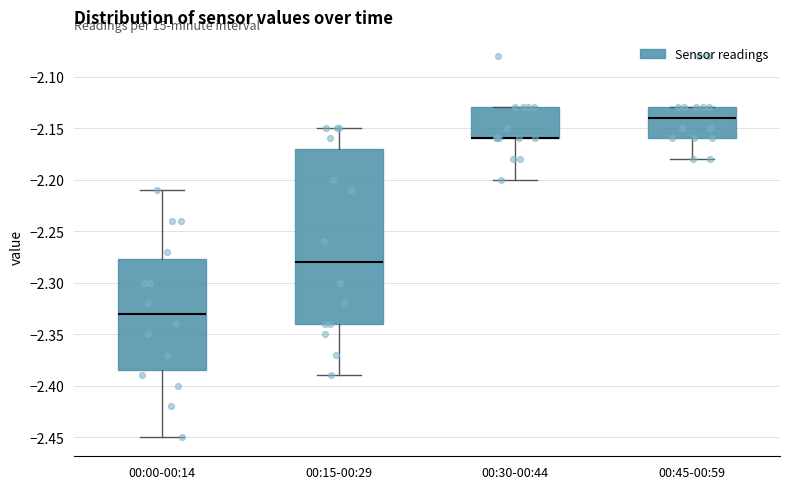

Reading left to right, transcribe this box plot: for each box, give where its median line is, the range the box spans, and where its two whiskers end, as read against the y-axis. The values are not printed on the chart, so give them approximately, as read against the axis.

00:00-00:14: median -2.330, box -2.385 to -2.275, whiskers -2.450 to -2.210
00:15-00:29: median -2.280, box -2.340 to -2.170, whiskers -2.390 to -2.150
00:30-00:44: median -2.160 (drawn on the box's lower edge), box -2.160 to -2.130, whiskers -2.200 to -2.130
00:45-00:59: median -2.140, box -2.160 to -2.130, whiskers -2.180 to -2.130